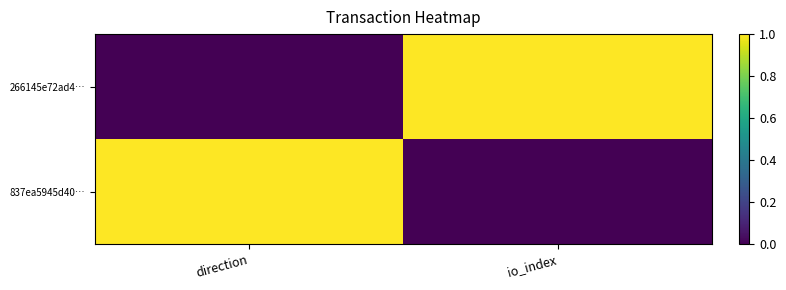

Reading left to right, transcribe all the data shown in this chart.

266145e72ad4…: direction=0	io_index=1
837ea5945d40…: direction=1	io_index=0